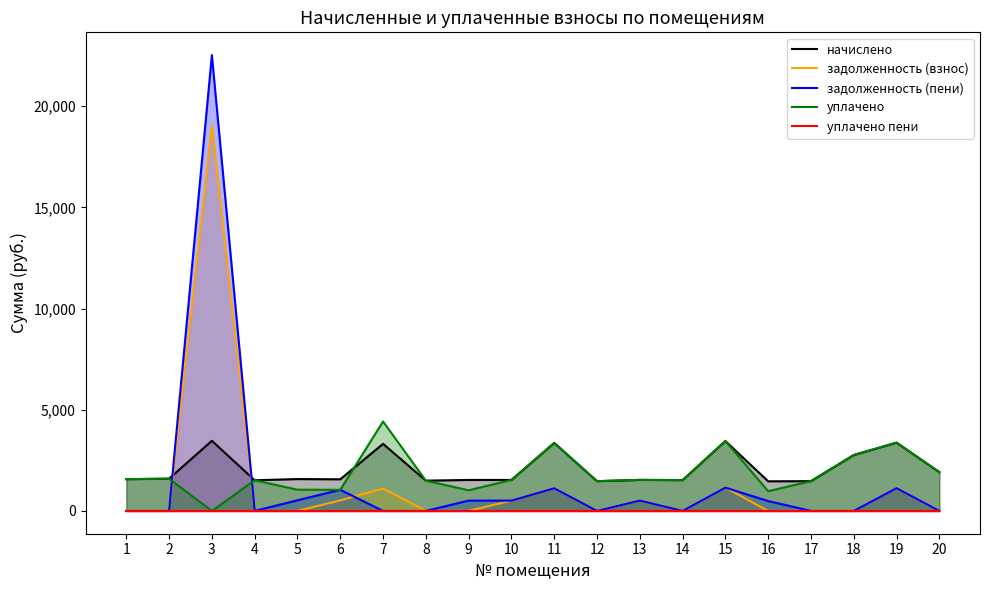

List the series in order of their peak value, lowest first.

уплачено пени, начислено, уплачено, задолженность (взнос), задолженность (пени)